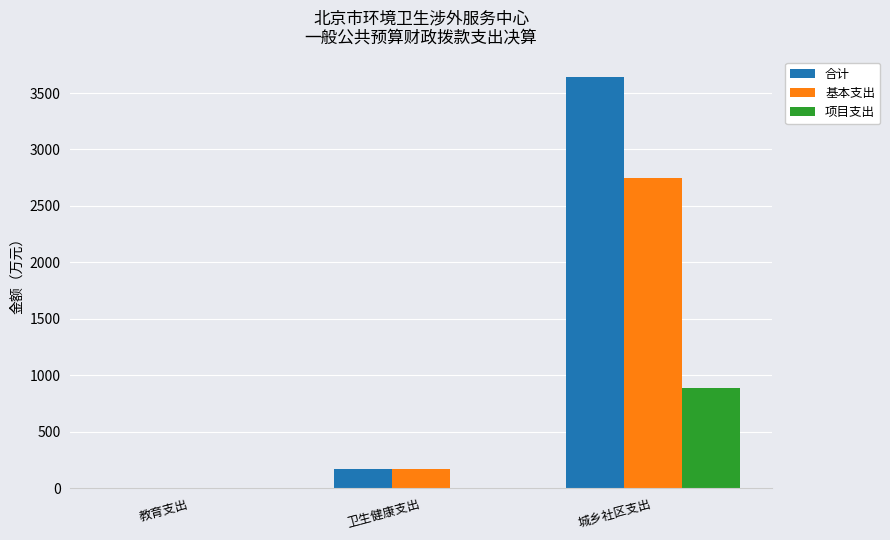

True or false: 项目支出 has a value of -423.2 at 教育支出.

False